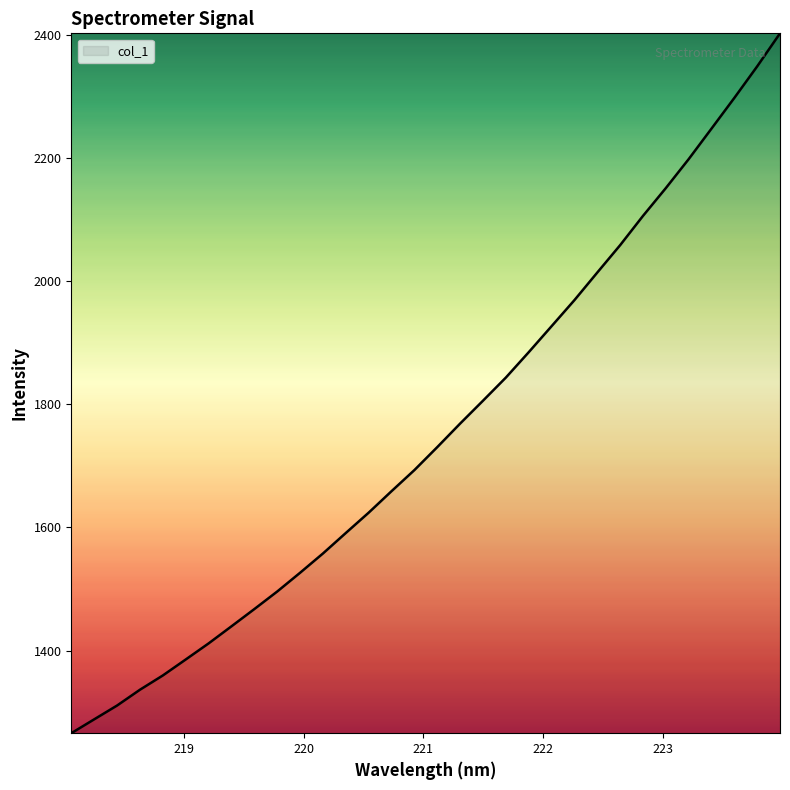

What is the minimum value shown in the chart?

1265.9